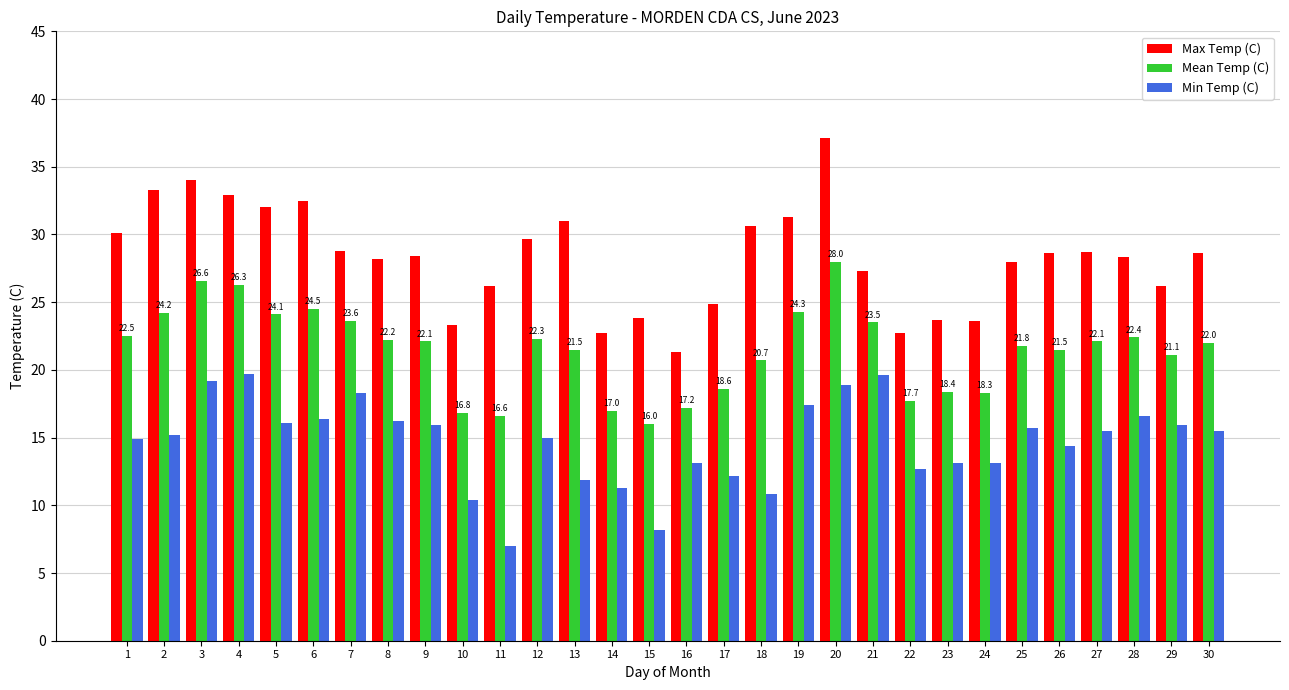

What is the sum of the Max Temp (C) values at 10 and 19?

54.6